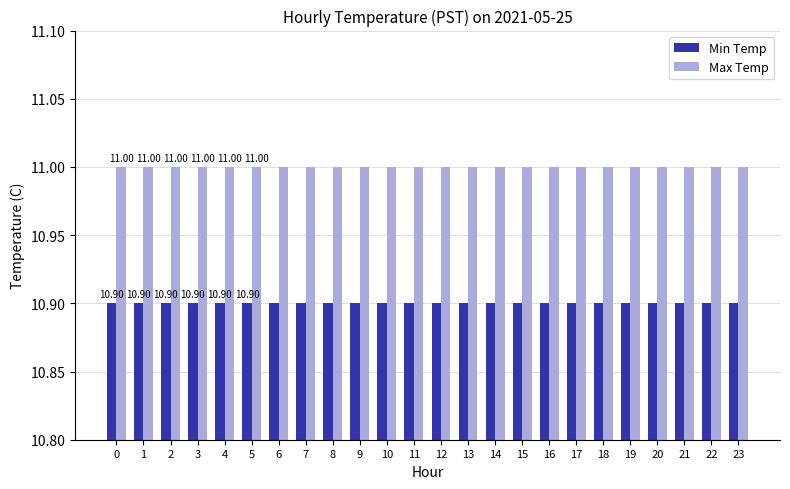

What is the value of the Min Temp bar at the 4th from the left?

10.9